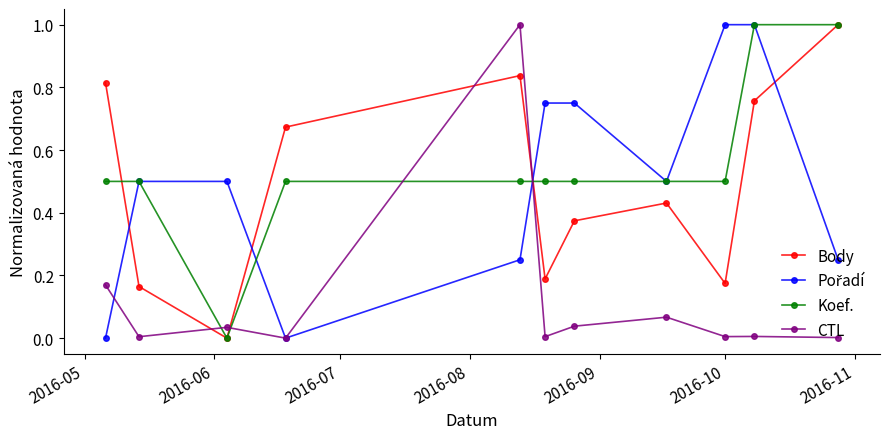

Which series has the largest total across all categories?

Koef.